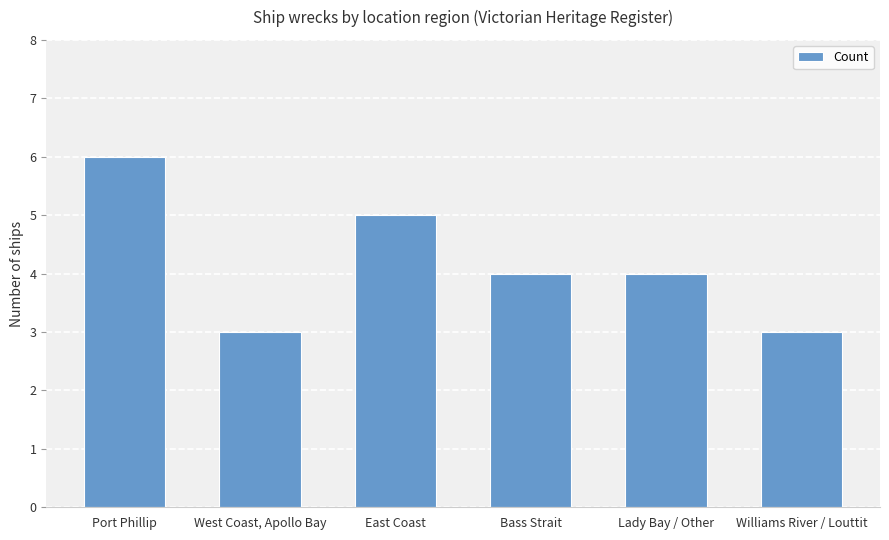

Read the value at East Coast.

5